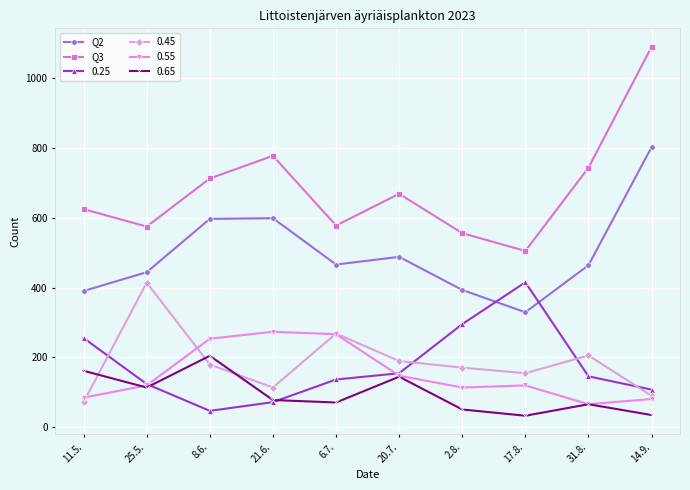

True or false: Q3 has more than 1 interior local peaks.

True